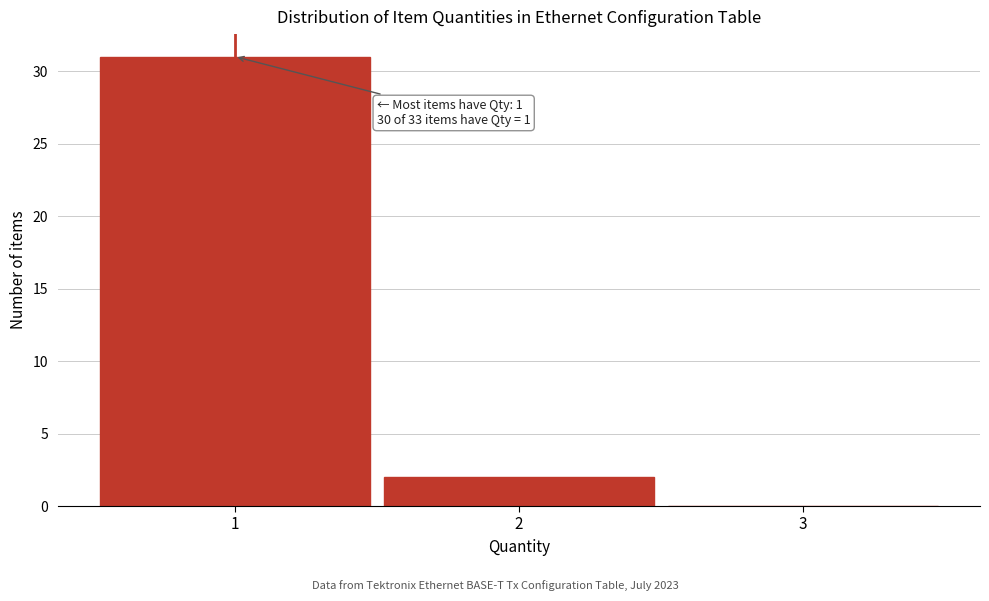

Which range on the x-axis has the tallest bar?

0.5 to 1.5